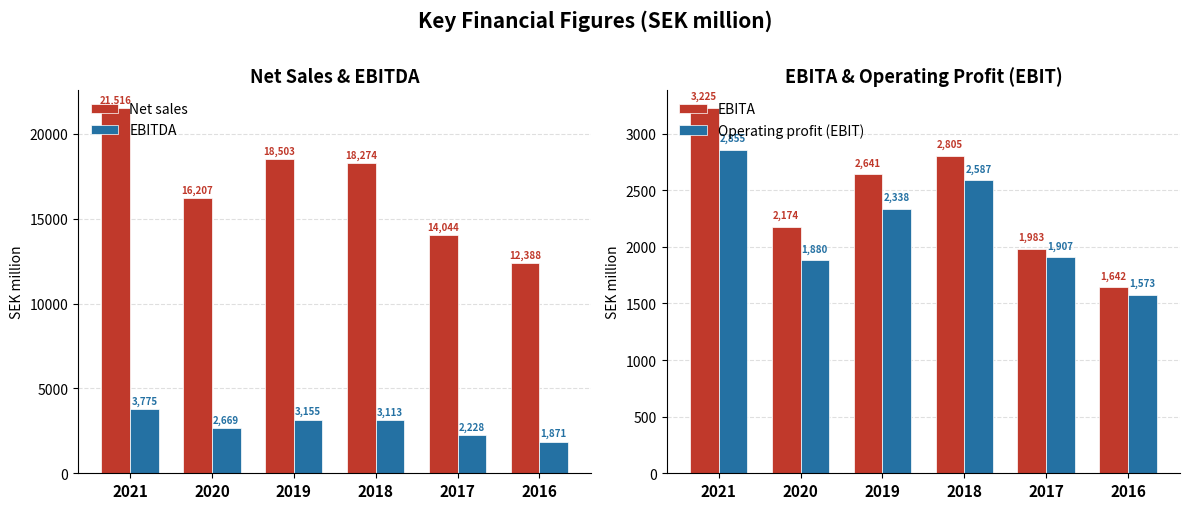

Is the value of EBITA at 2016 greater than the value of EBITDA at 2021?

No